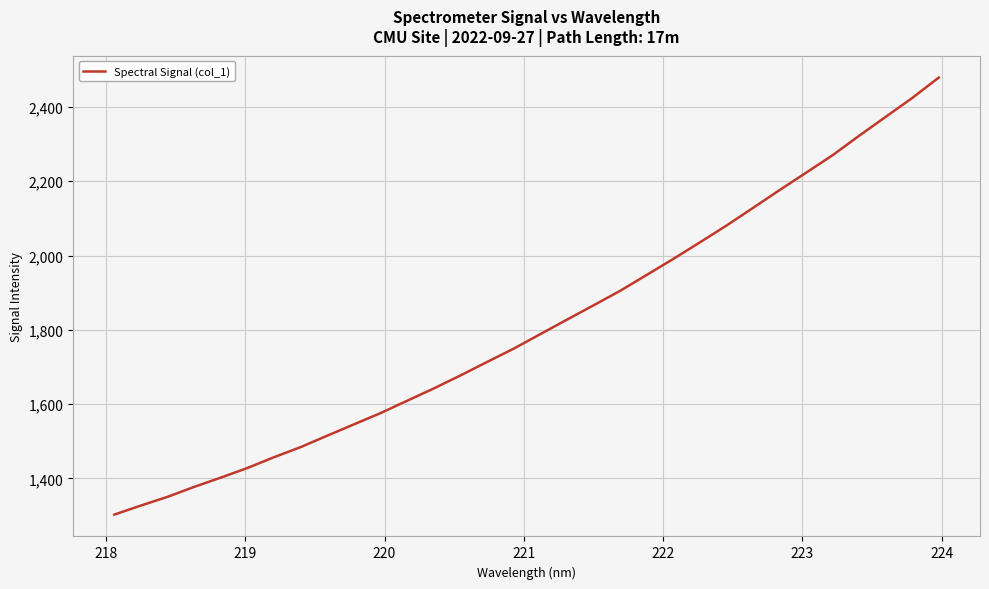

What is the difference between the maximum and minimum values?

1176.1